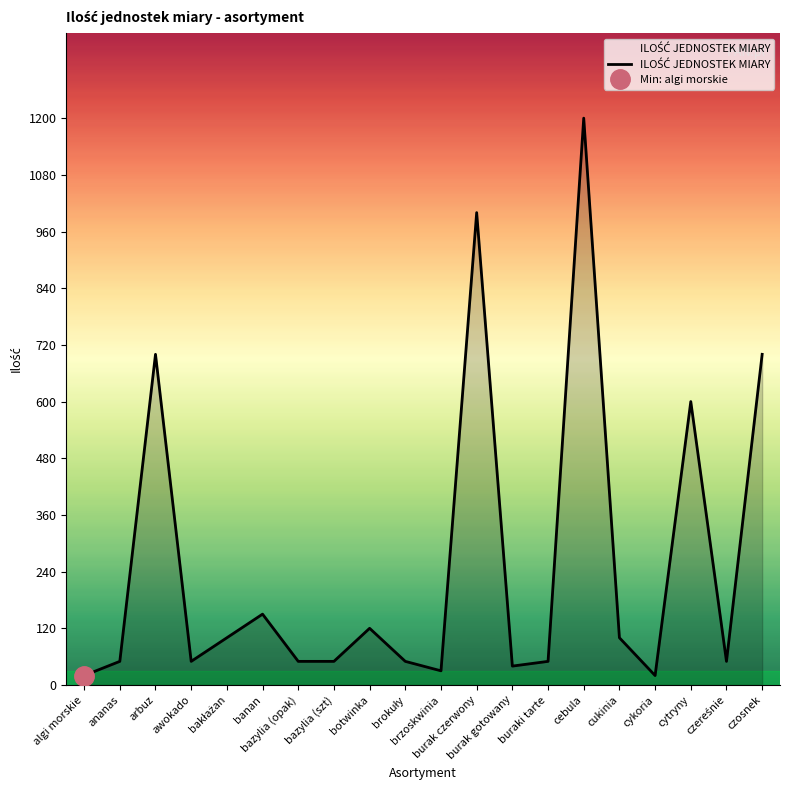

Which category has the lowest value across all series?

algi morskie